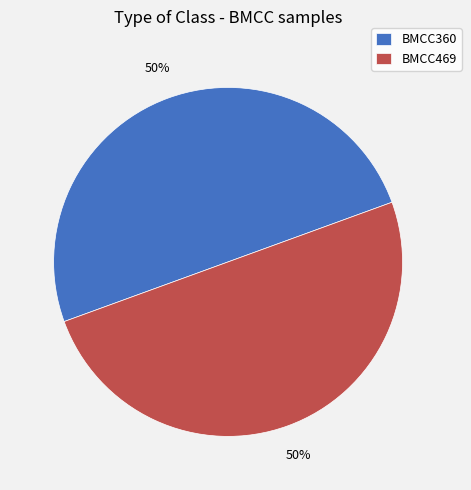

To the nearest percent, what is the combined percentage of BMCC469 and BMCC360?

100%